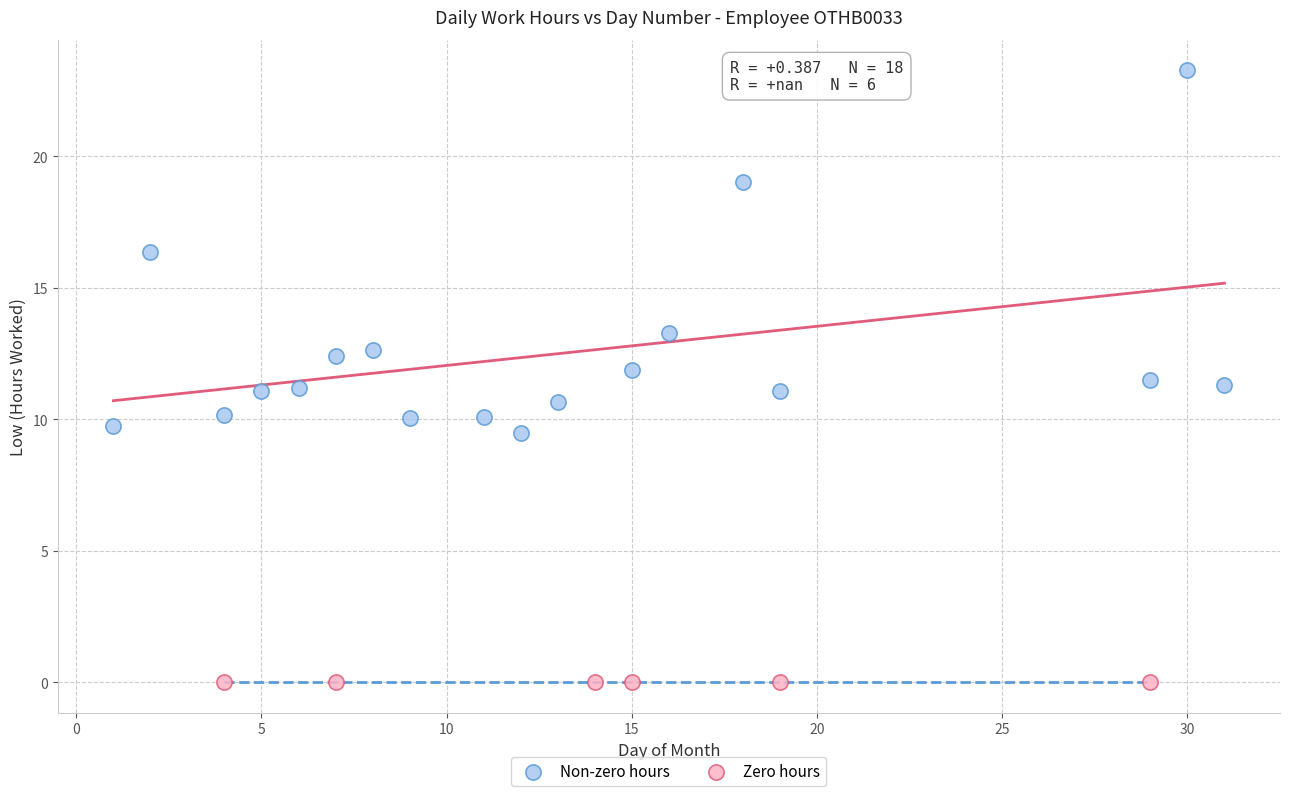

Which series contains the lowest Y value?

Zero hours